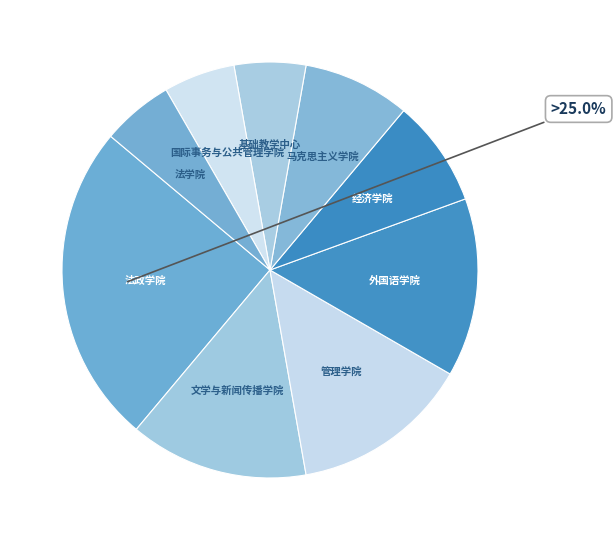

Is the sum of 管理学院 and 文学与新闻传播学院 greater than half?

No